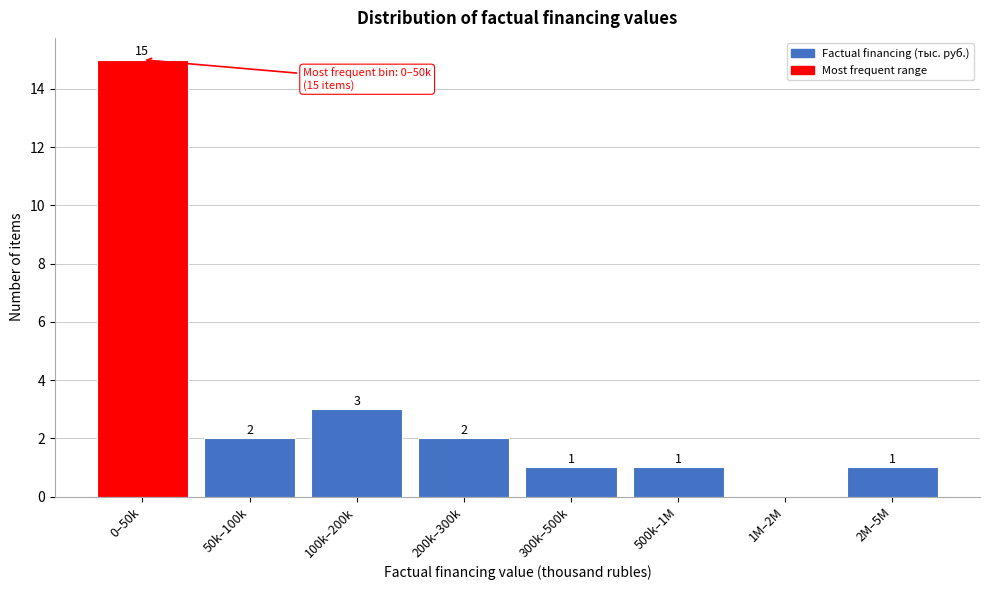

Reading left to right, what are all the values shown in this chart?

0–50k=15	50k–100k=2	100k–200k=3	200k–300k=2	300k–500k=1	500k–1M=1	1M–2M=0	2M–5M=1